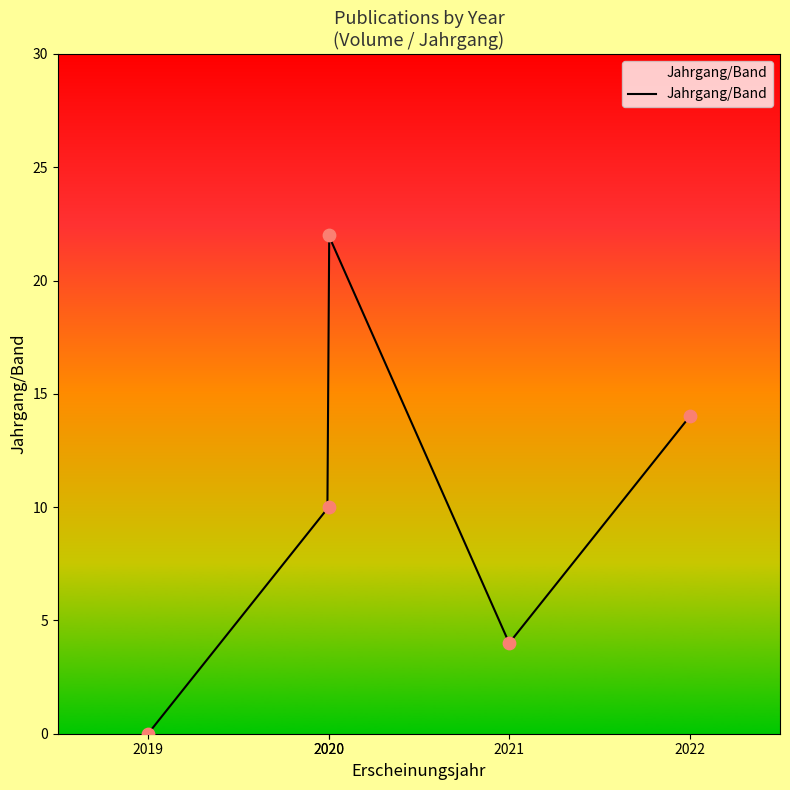

What is the maximum value for Jahrgang/Band?

21.9